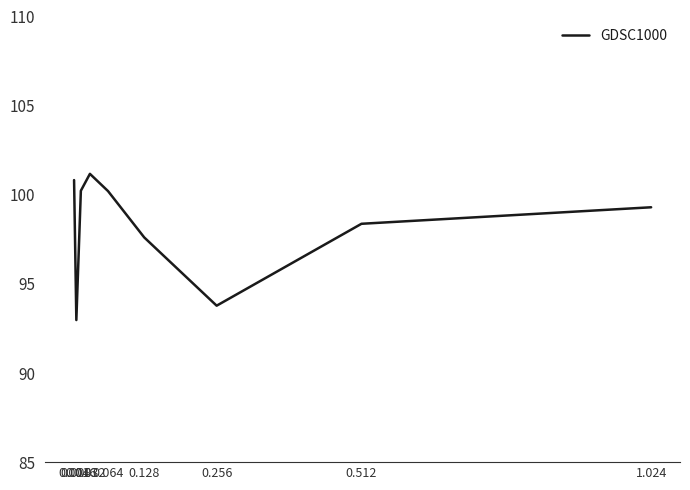

What is the greatest value displayed?

101.2